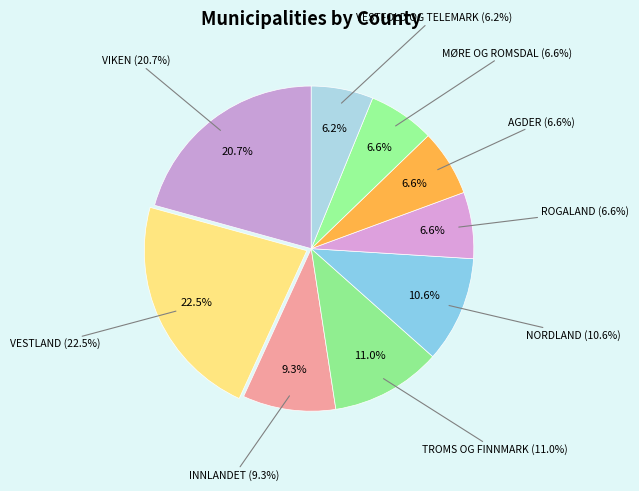

To the nearest percent, what portion does VESTLAND represent?

22%